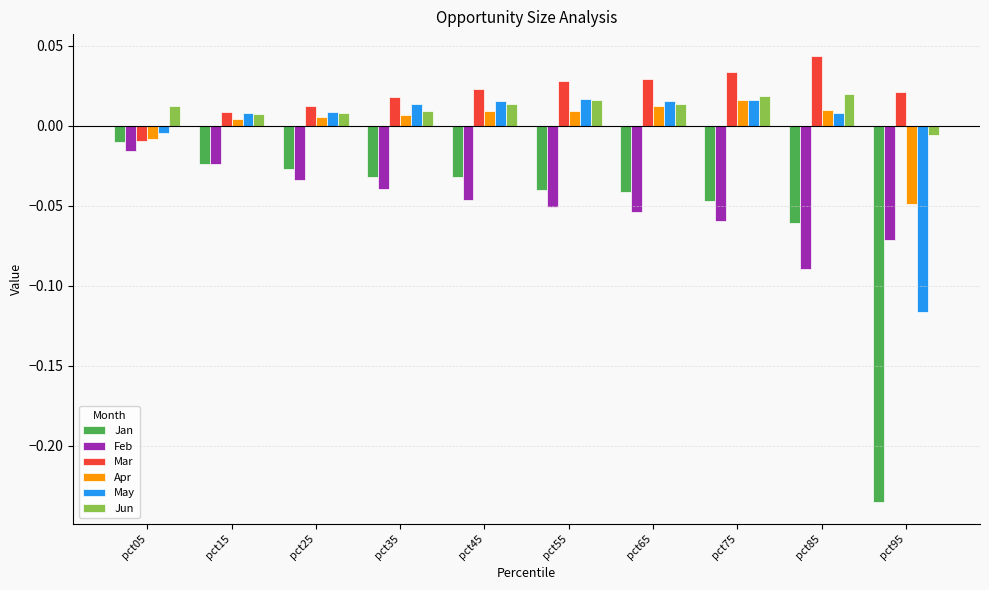

How many series are shown in this chart?

6